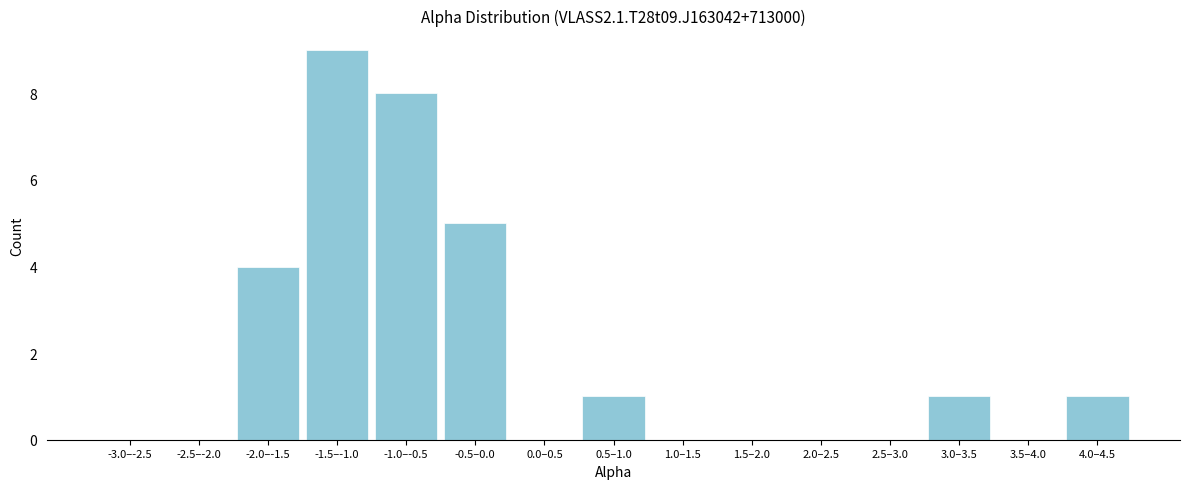

Reading left to right, transcribe all the data shown in this chart.

-3.0–-2.5=0	-2.5–-2.0=0	-2.0–-1.5=4	-1.5–-1.0=9	-1.0–-0.5=8	-0.5–0.0=5	0.0–0.5=0	0.5–1.0=1	1.0–1.5=0	1.5–2.0=0	2.0–2.5=0	2.5–3.0=0	3.0–3.5=1	3.5–4.0=0	4.0–4.5=1